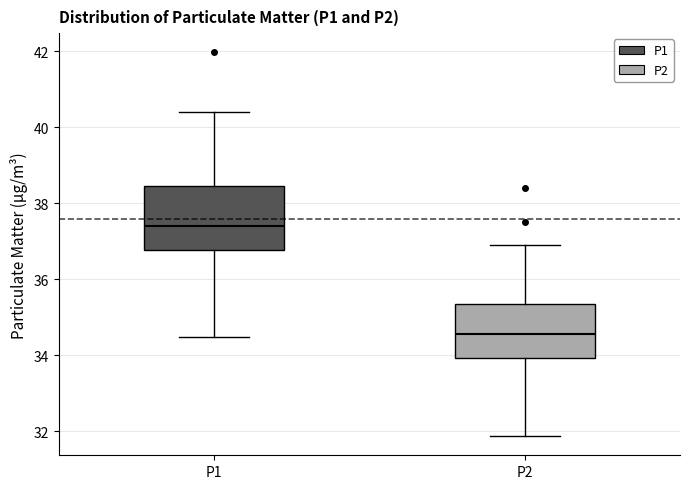

Which box has the highest median line?

P1